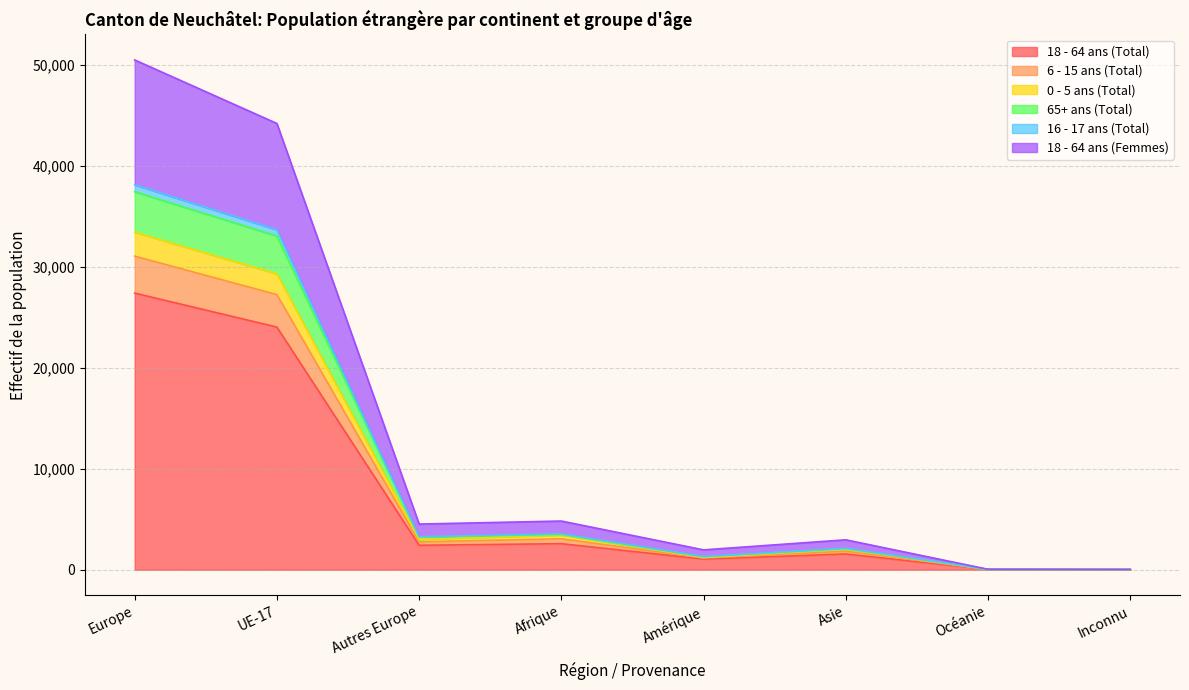

At which label does 18 - 64 ans (Total) reach its peak?

Europe